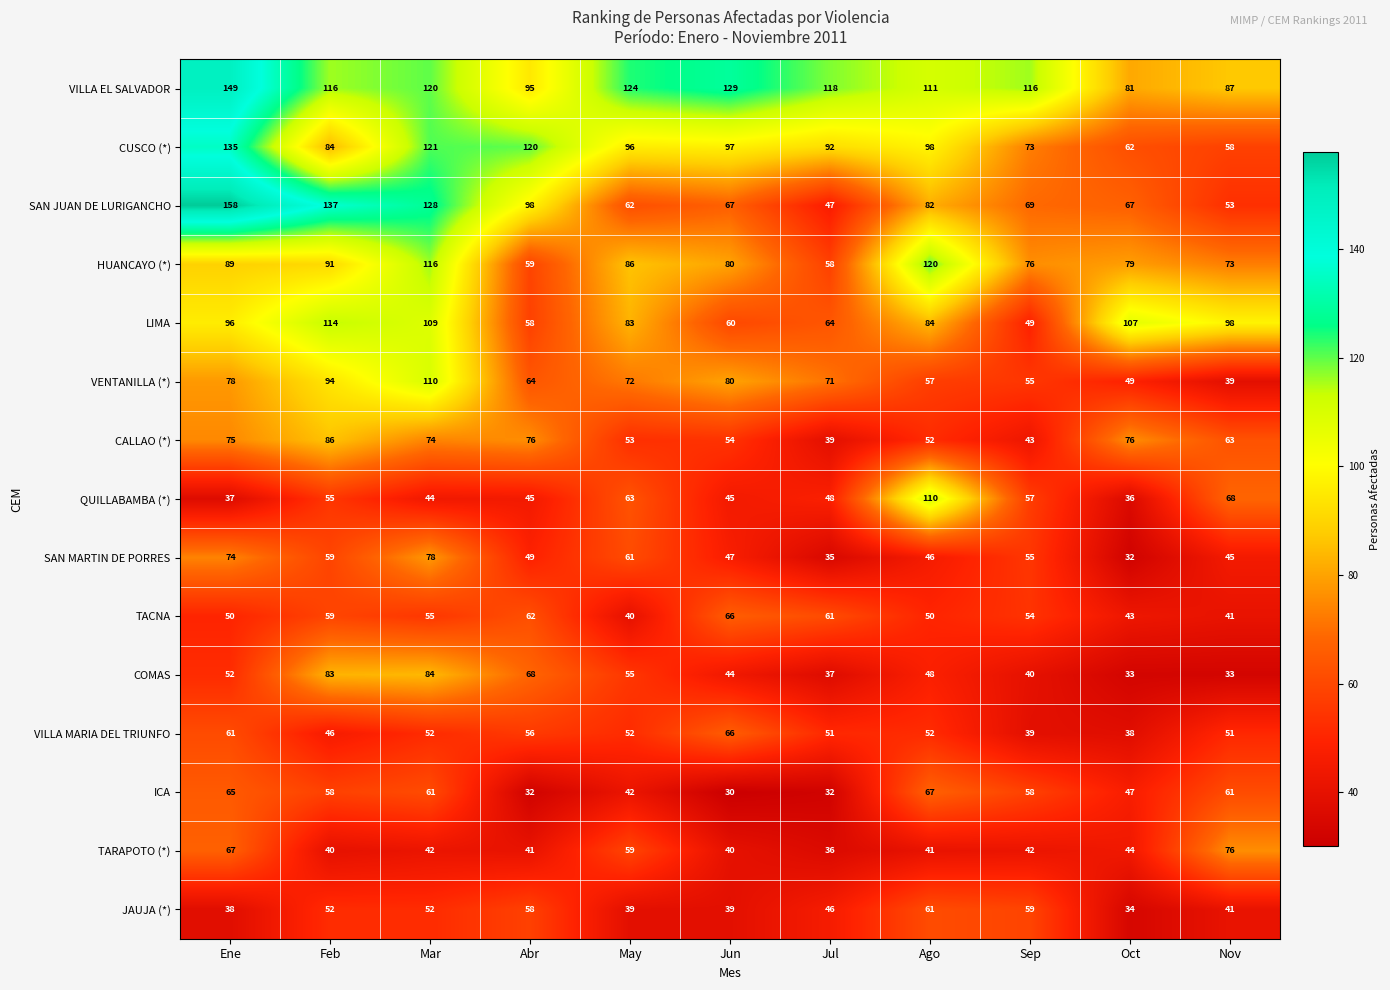

Is it true that HUANCAYO (*) equals 89 at Ene?

True